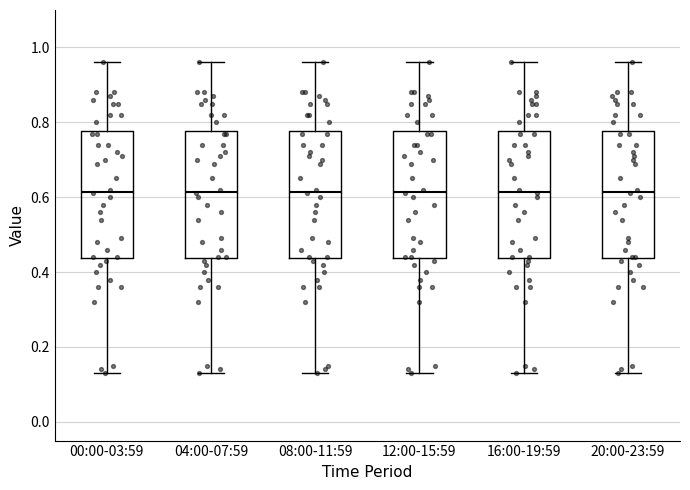

Reading left to right, read every box against the y-axis: the position of its median line, the range the box covers, and the ends of its whiskers. The values are not printed on the chart, so give them approximately, as read against the axis.

00:00-03:59: median 0.62, box 0.44 to 0.78, whiskers 0.14 to 0.96
04:00-07:59: median 0.62, box 0.44 to 0.78, whiskers 0.14 to 0.96
08:00-11:59: median 0.62, box 0.44 to 0.78, whiskers 0.14 to 0.96
12:00-15:59: median 0.62, box 0.44 to 0.78, whiskers 0.14 to 0.96
16:00-19:59: median 0.62, box 0.44 to 0.78, whiskers 0.14 to 0.96
20:00-23:59: median 0.62, box 0.44 to 0.78, whiskers 0.14 to 0.96